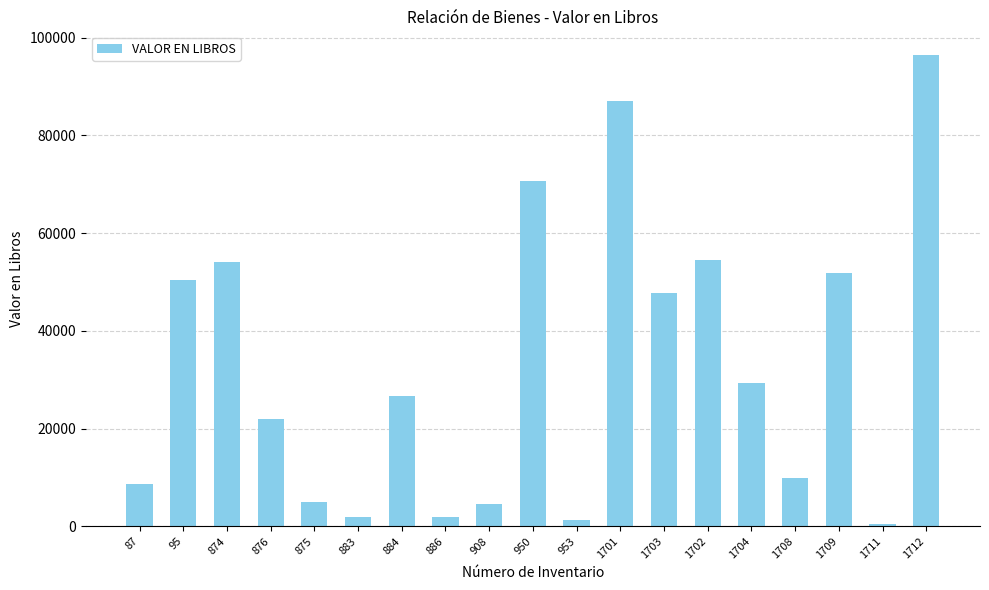

What is the average value?

32849.0